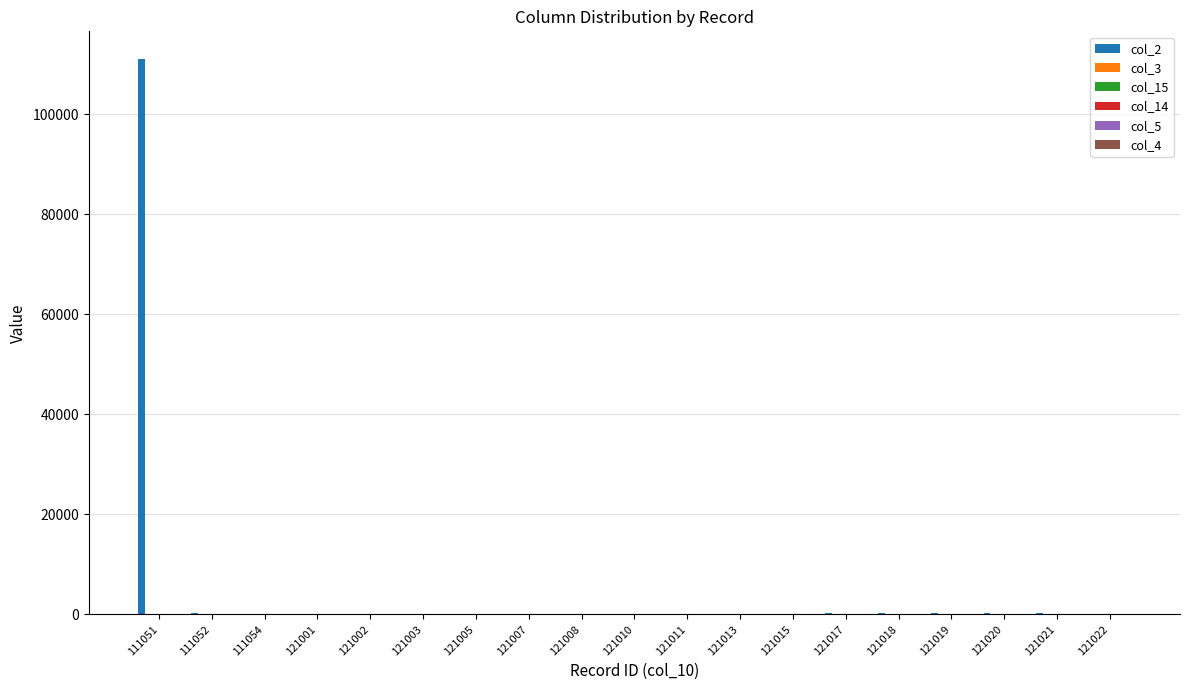

Is it true that col_2 equals 182 at 111052?

True